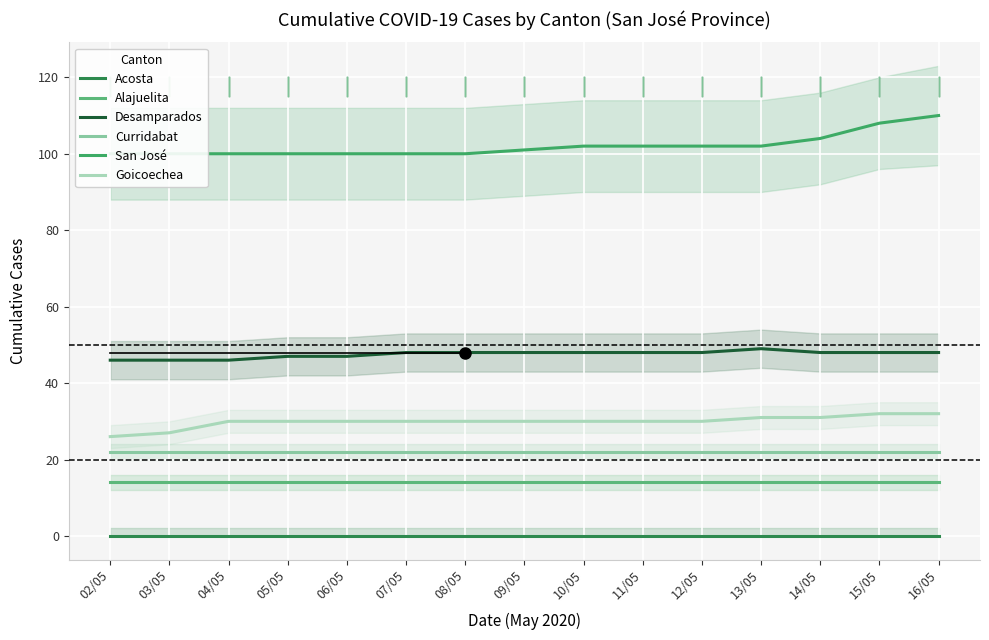

Reading right to left, extract all data points from this chart.

Acosta: 16/05=0	15/05=0	14/05=0	13/05=0	12/05=0	11/05=0	10/05=0	09/05=0	08/05=0	07/05=0	06/05=0	05/05=0	04/05=0	03/05=0	02/05=0
Alajuelita: 16/05=14	15/05=14	14/05=14	13/05=14	12/05=14	11/05=14	10/05=14	09/05=14	08/05=14	07/05=14	06/05=14	05/05=14	04/05=14	03/05=14	02/05=14
Desamparados: 16/05=48	15/05=48	14/05=48	13/05=49	12/05=48	11/05=48	10/05=48	09/05=48	08/05=48	07/05=48	06/05=47	05/05=47	04/05=46	03/05=46	02/05=46
Curridabat: 16/05=22	15/05=22	14/05=22	13/05=22	12/05=22	11/05=22	10/05=22	09/05=22	08/05=22	07/05=22	06/05=22	05/05=22	04/05=22	03/05=22	02/05=22
San José: 16/05=110	15/05=108	14/05=104	13/05=102	12/05=102	11/05=102	10/05=102	09/05=101	08/05=100	07/05=100	06/05=100	05/05=100	04/05=100	03/05=100	02/05=100
Goicoechea: 16/05=32	15/05=32	14/05=31	13/05=31	12/05=30	11/05=30	10/05=30	09/05=30	08/05=30	07/05=30	06/05=30	05/05=30	04/05=30	03/05=27	02/05=26